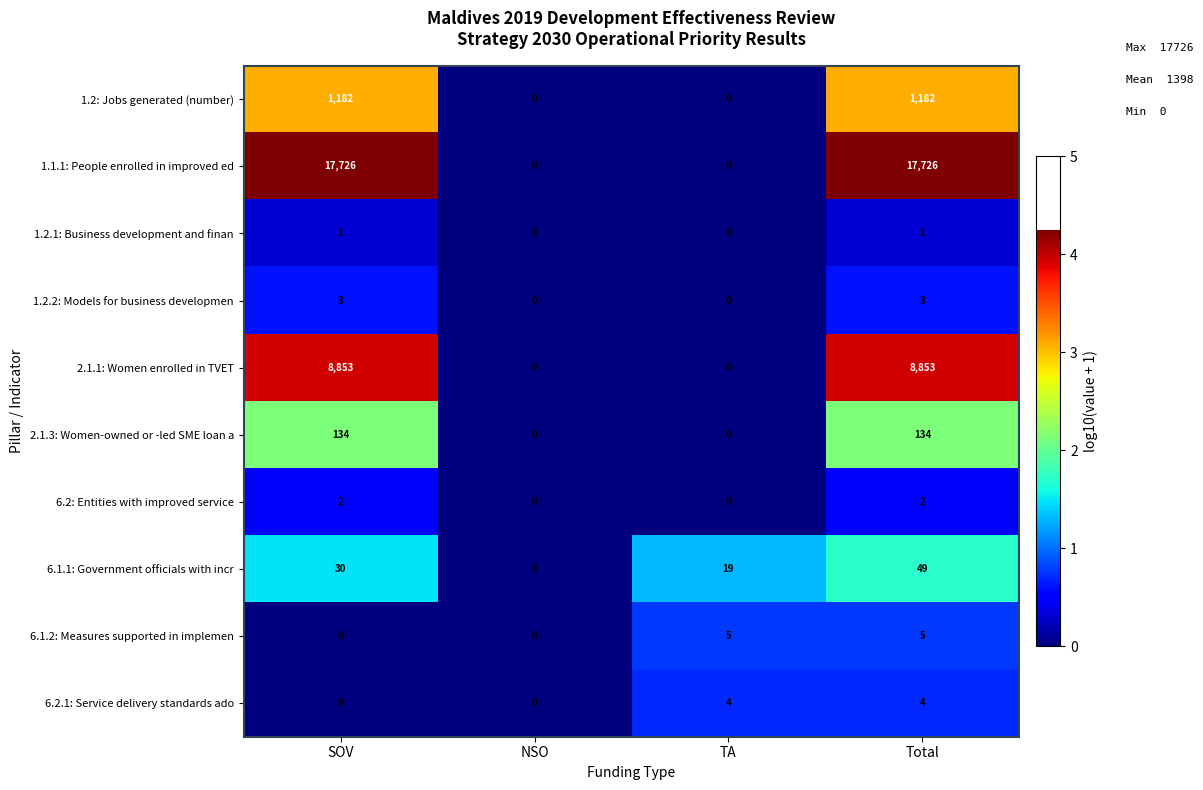

At Total, list the series in order from largest to smallest.

1.1.1: People enrolled in improved ed, 2.1.1: Women enrolled in TVET, 1.2: Jobs generated (number), 2.1.3: Women-owned or -led SME loan a, 6.1.1: Government officials with incr, 6.1.2: Measures supported in implemen, 6.2.1: Service delivery standards ado, 1.2.2: Models for business developmen, 6.2: Entities with improved service, 1.2.1: Business development and finan